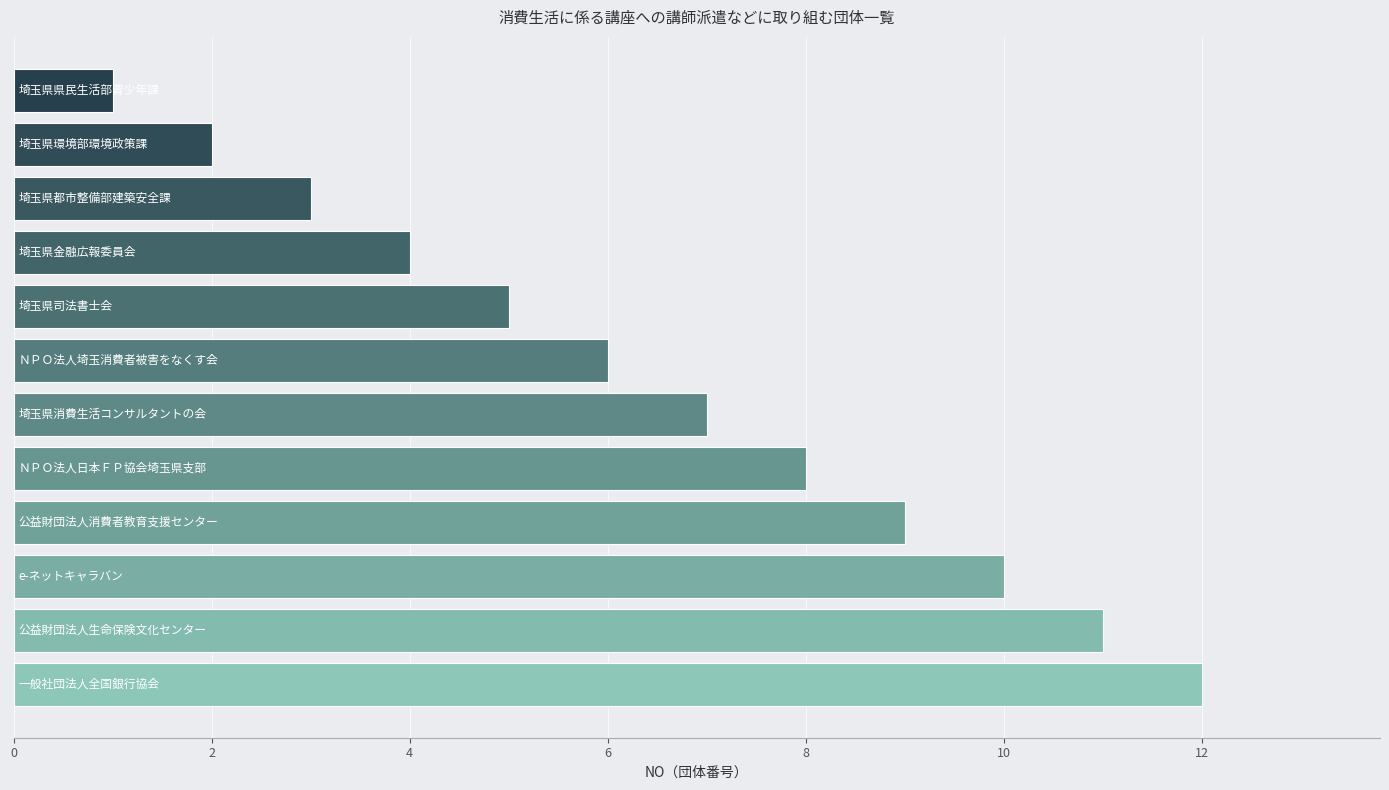

How many series are shown in this chart?

1